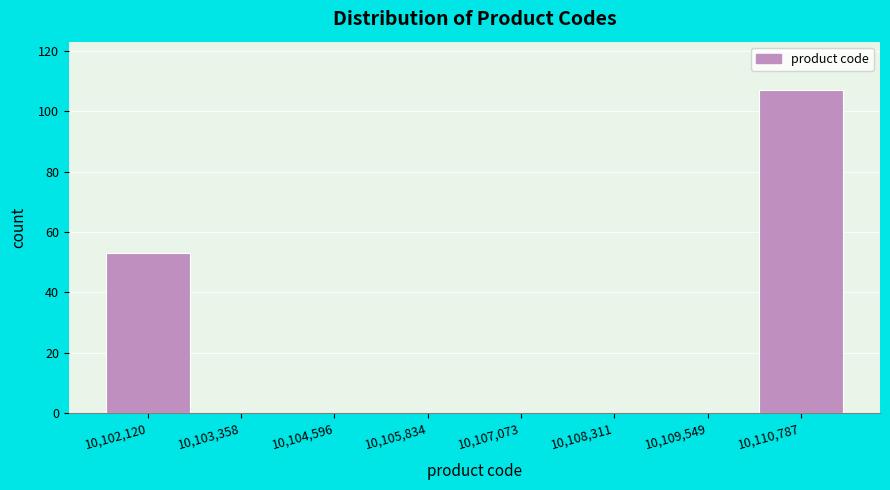

What is the height of the bar covering 10101600 to 10102800 on the x-axis? Neither the bar edges nor the heights are printed on the chart, so give them approximately, as read against the axes.

54